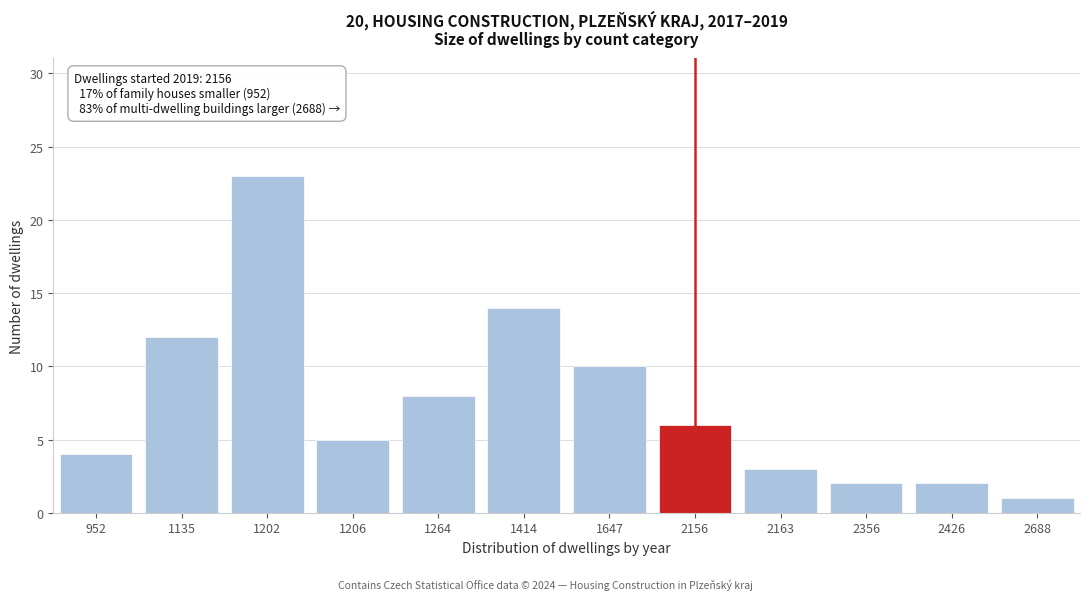

Reading left to right, transcribe all the data shown in this chart.

952=4	1135=12	1202=23	1206=5	1264=8	1414=14	1647=10	2156=6	2163=3	2356=2	2426=2	2688=1